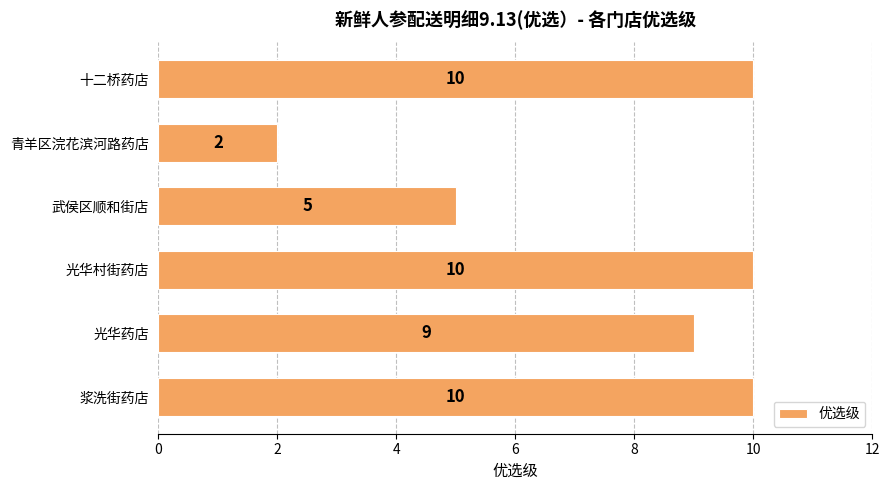

Is it true that the value at 十二桥药店 is 4?

False